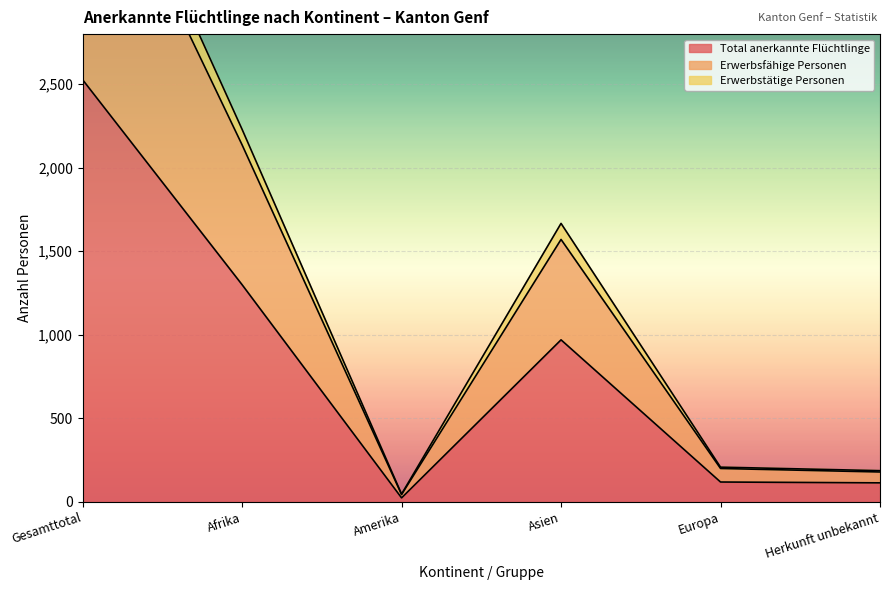

Where does the Total anerkannte Flüchtlinge series first go above 970?

Gesamttotal